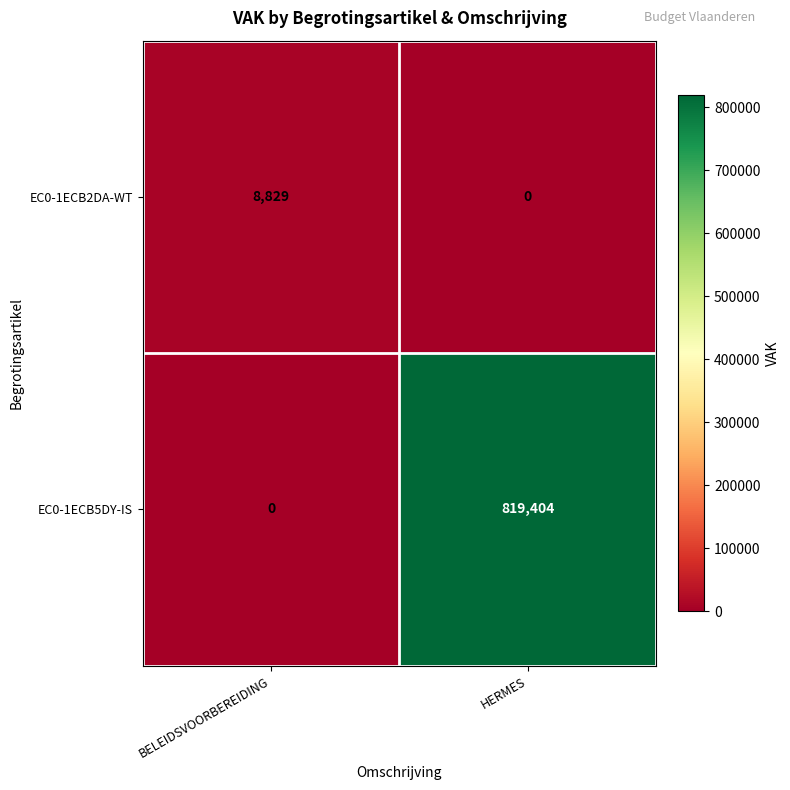

Rank the series by their maximum value, from lowest to highest.

EC0-1ECB2DA-WT, EC0-1ECB5DY-IS